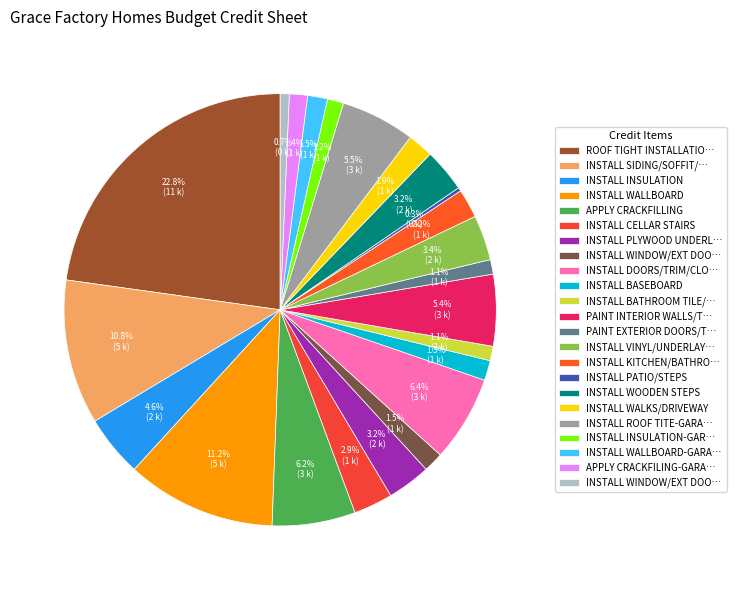

Which category has the biggest portion of the pie?

ROOF TIGHT INSTALLATION/EXT DOORS/WINDOWS